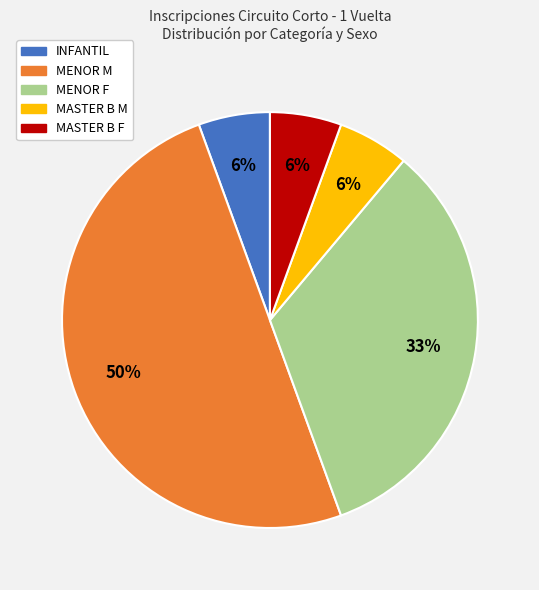

To the nearest percent, what is the difference between the MASTER B F and MENOR M slice percentages?

44%